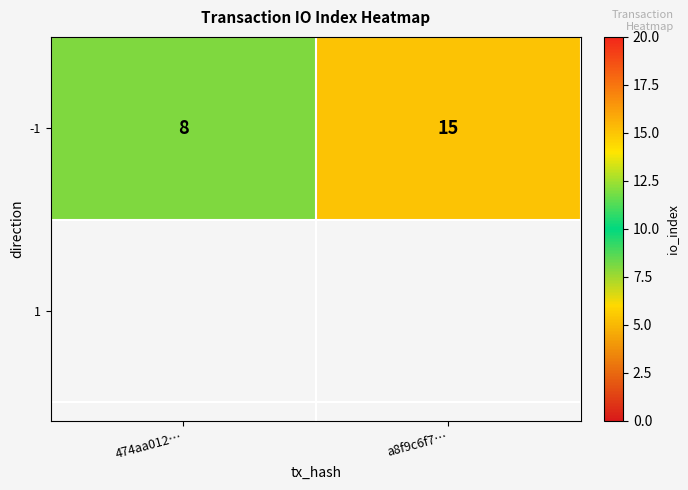

At which label is the value closest to 11?

474aa012…